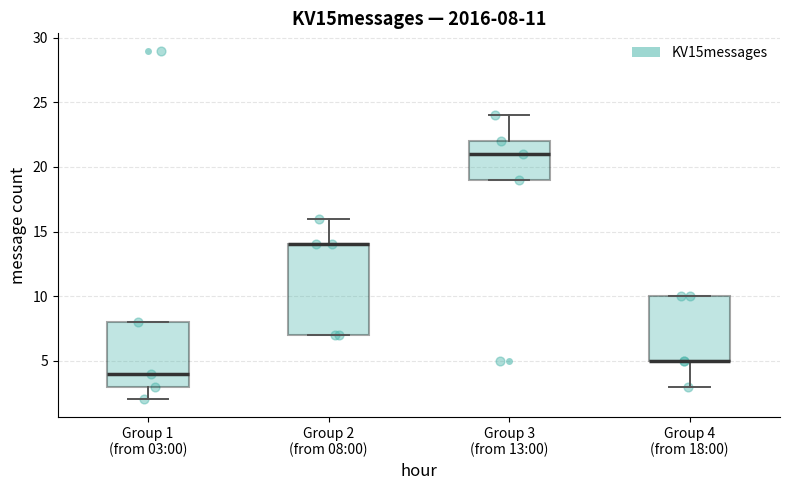

Comparing the boxes themselves (not the whiskers), which one is the tallest?

Group 2 (from 08:00)